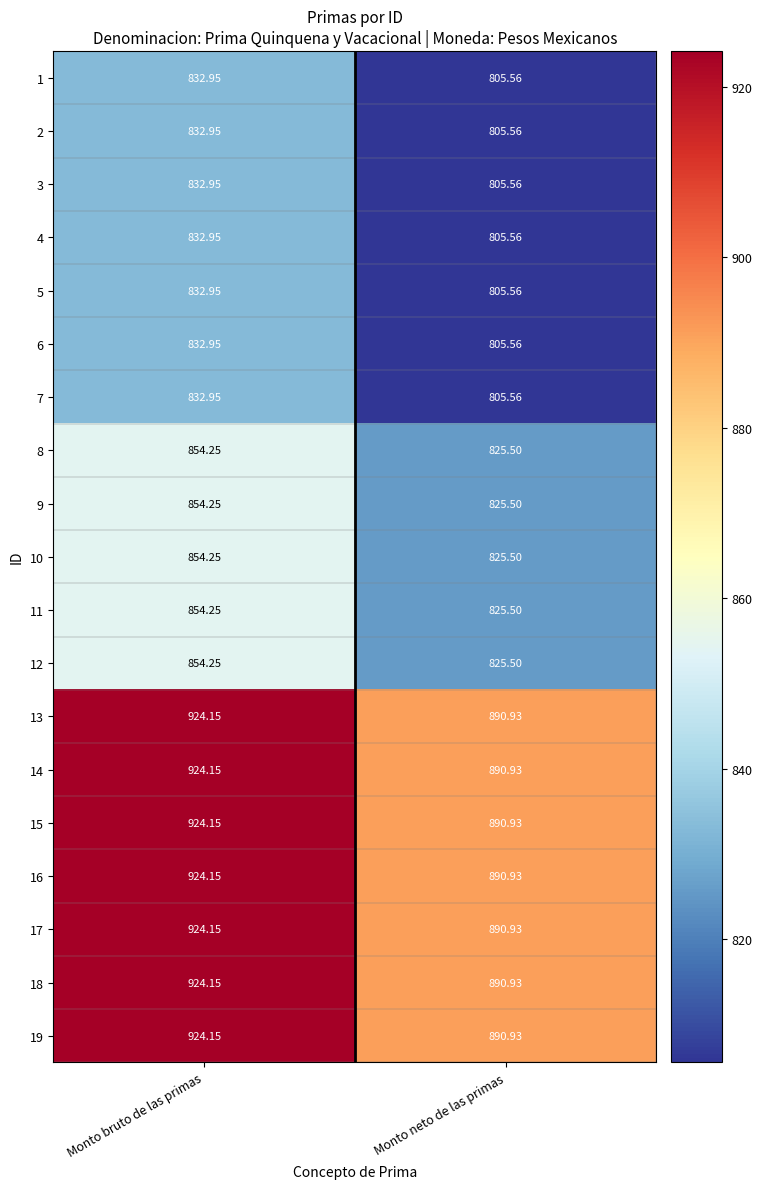

Which category has the highest value across all series?

Monto bruto de las primas